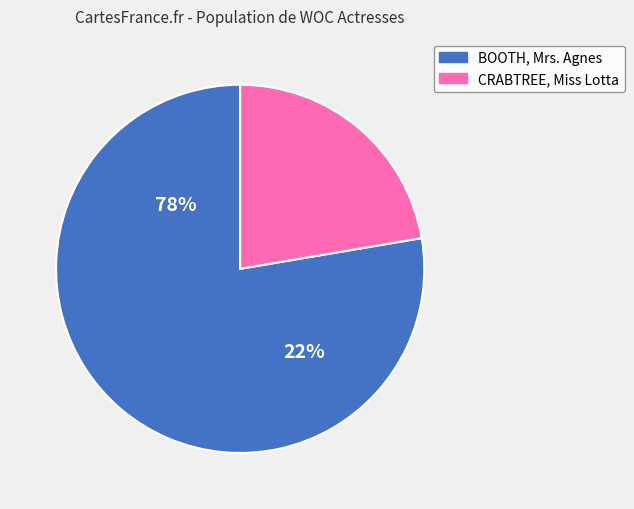

What percentage is the BOOTH, Mrs. Agnes slice, to the nearest percent?

78%